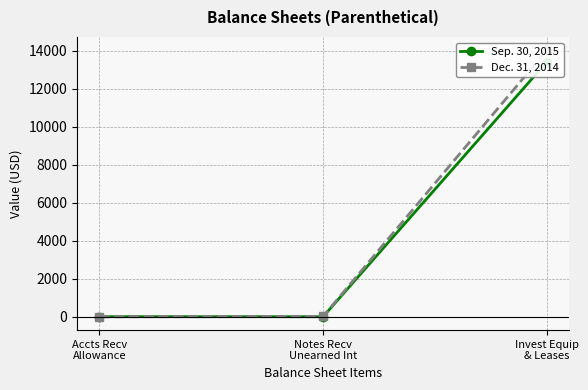

What is the difference between the maximum and second lowest values in the Sep. 30, 2015 series?

13411